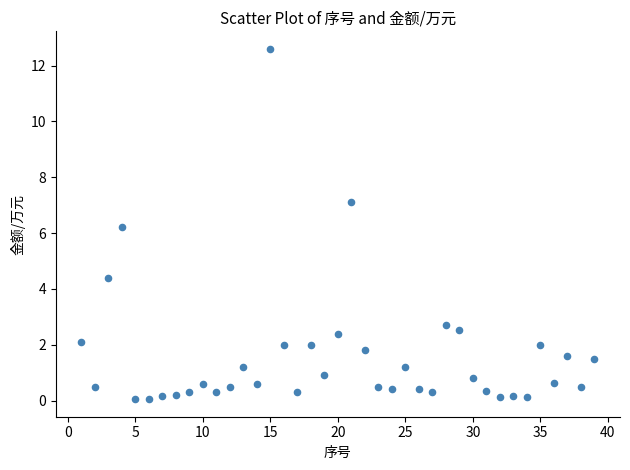

What is the range of X values (max minus min)?

38.0